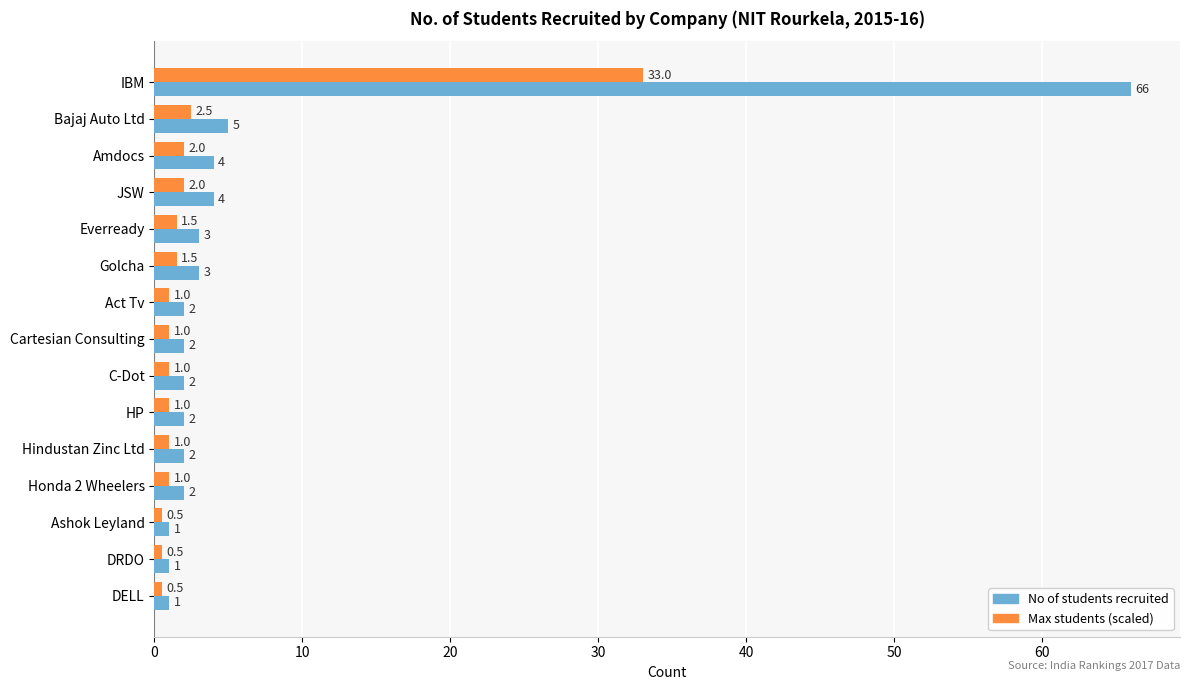

What are all the series names shown in the legend?

No of students recruited, Max students (scaled)